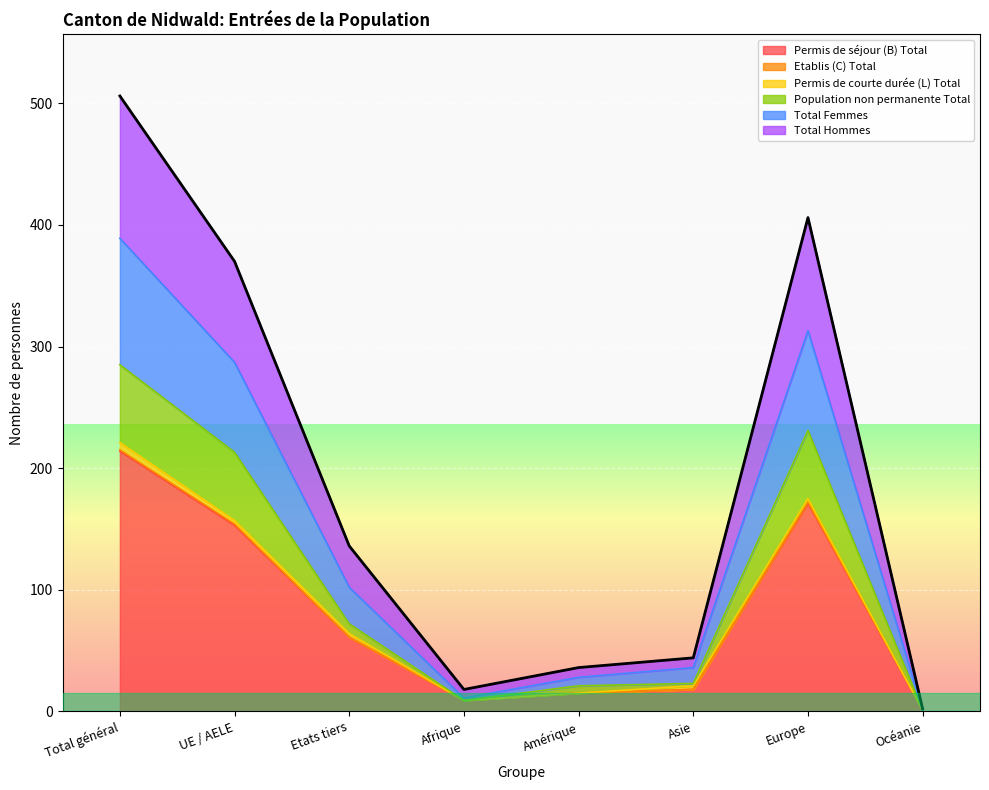

How many interior local valleys does the Population non permanente Total series have?

1